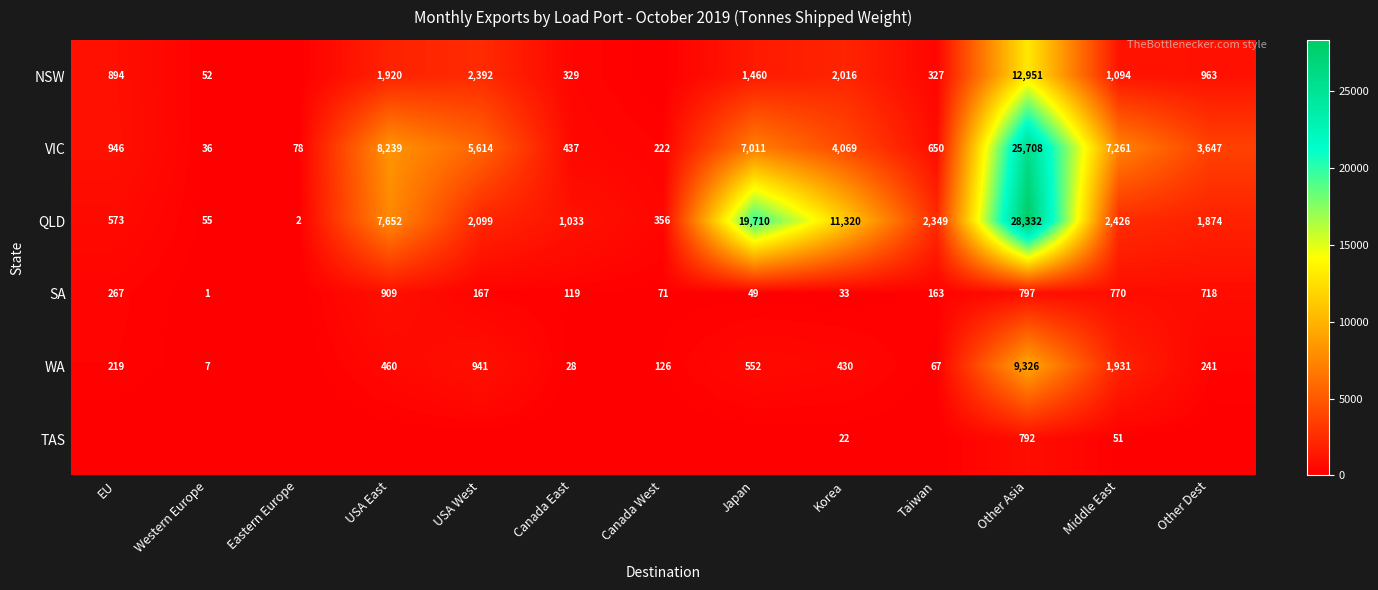

The WA series shows 381 at EU. True or false?

False